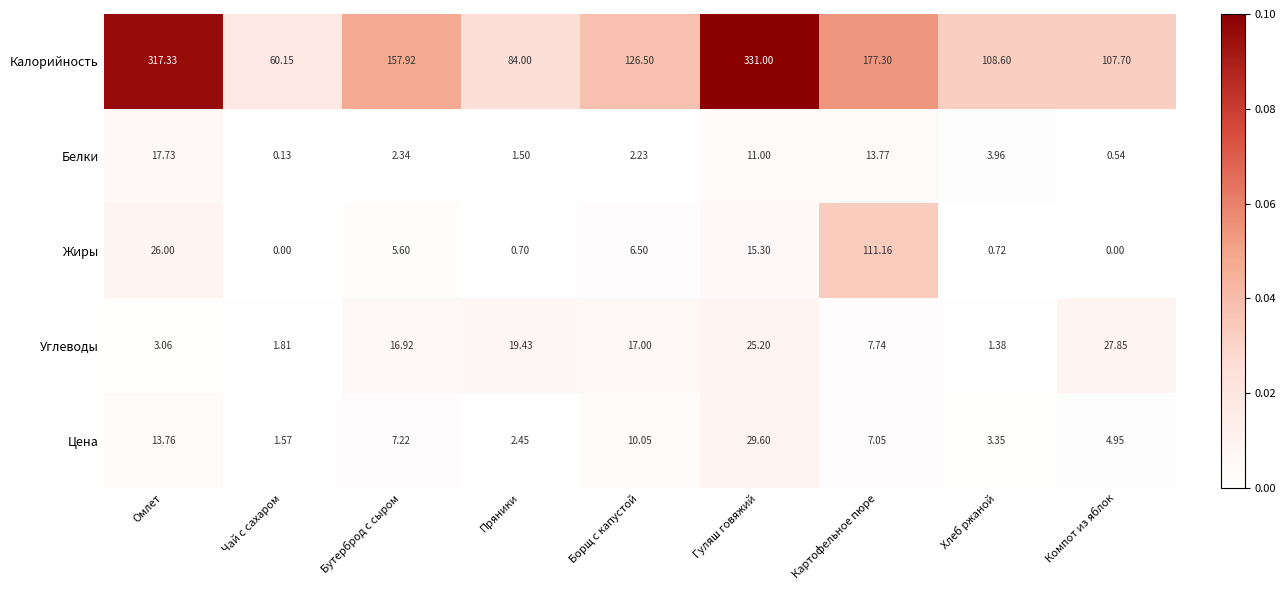

Rank the series by their maximum value, from lowest to highest.

Белки, Углеводы, Цена, Жиры, Калорийность